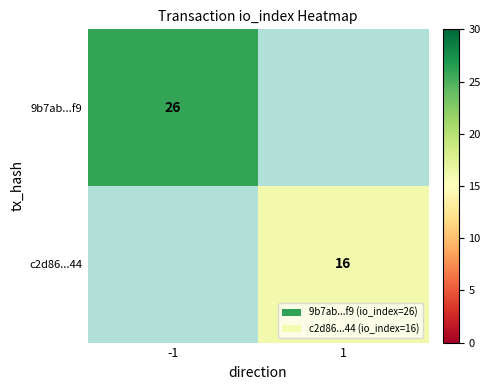

The value of c2d86...44 at 1 is 16. True or false?

True